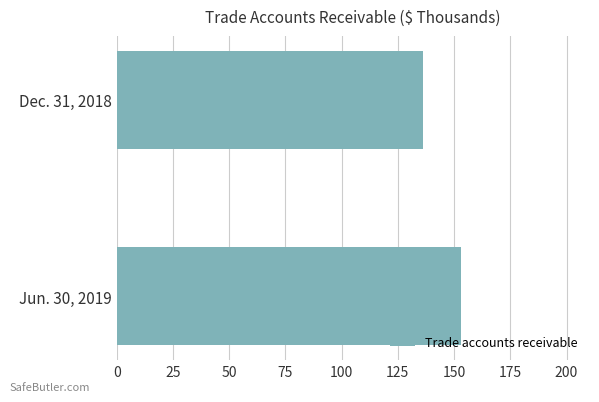

True or false: the data shows 45 at Jun. 30, 2019.

False